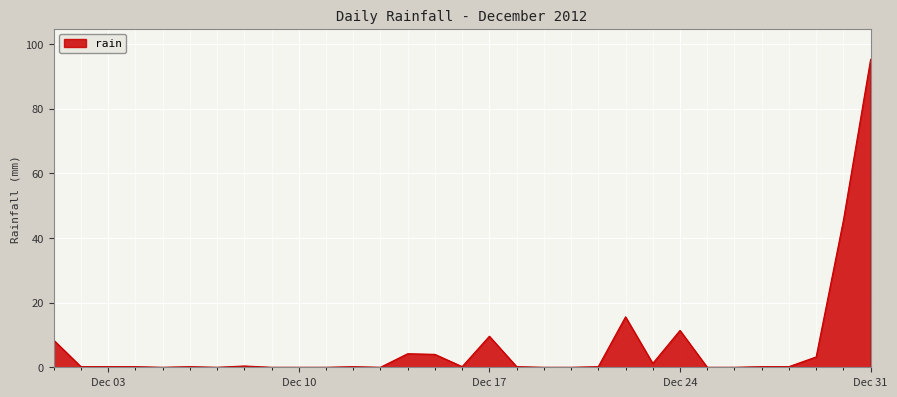

Is this an area chart (filled region under the line)?

Yes